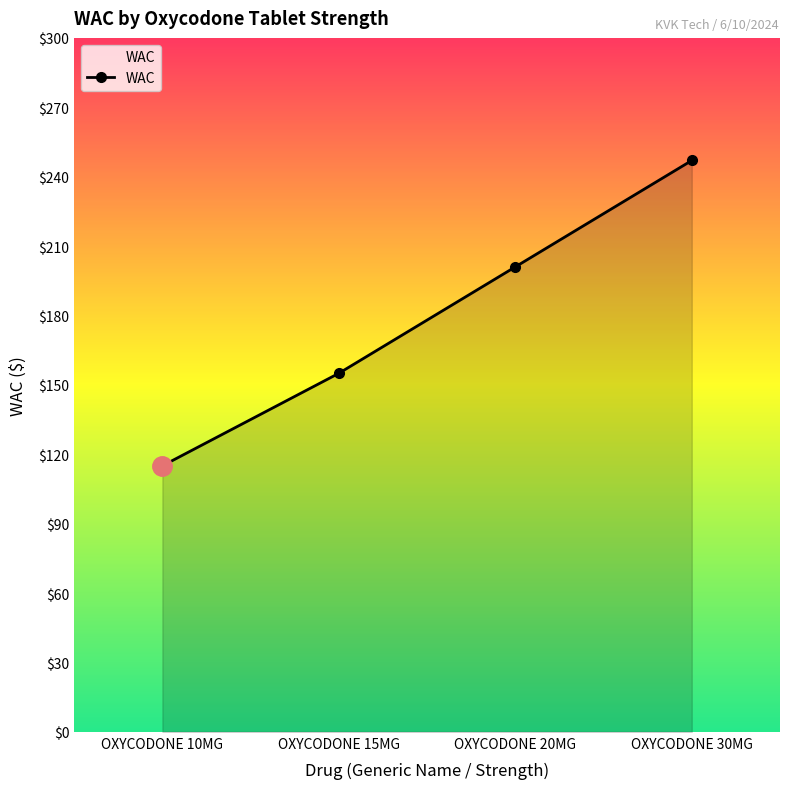

Reading left to right, list all the values displayed in this chart.

OXYCODONE 10MG=115	OXYCODONE 15MG=155	OXYCODONE 20MG=201	OXYCODONE 30MG=247